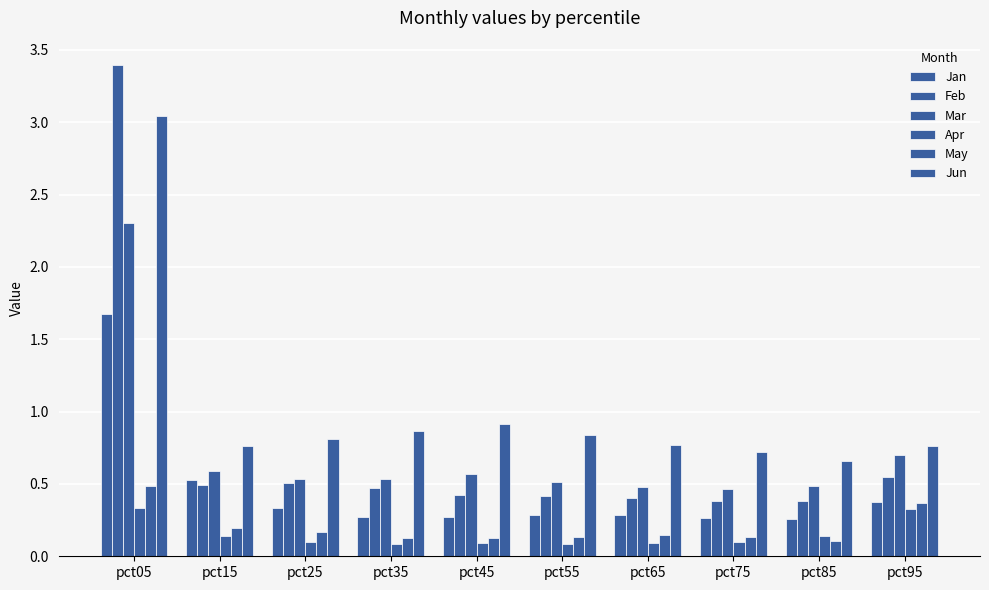

How many data points does each series have?

10